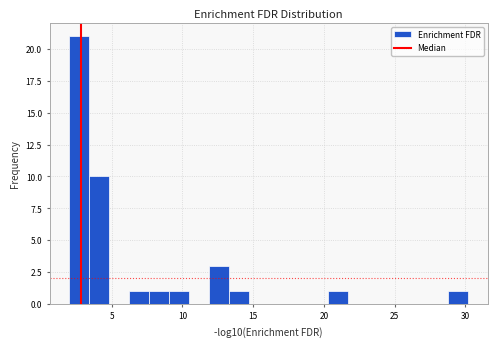

Around what value on the x-axis is the tallest bar? Give the approximate position of its centre, as read against the axis.

2.5